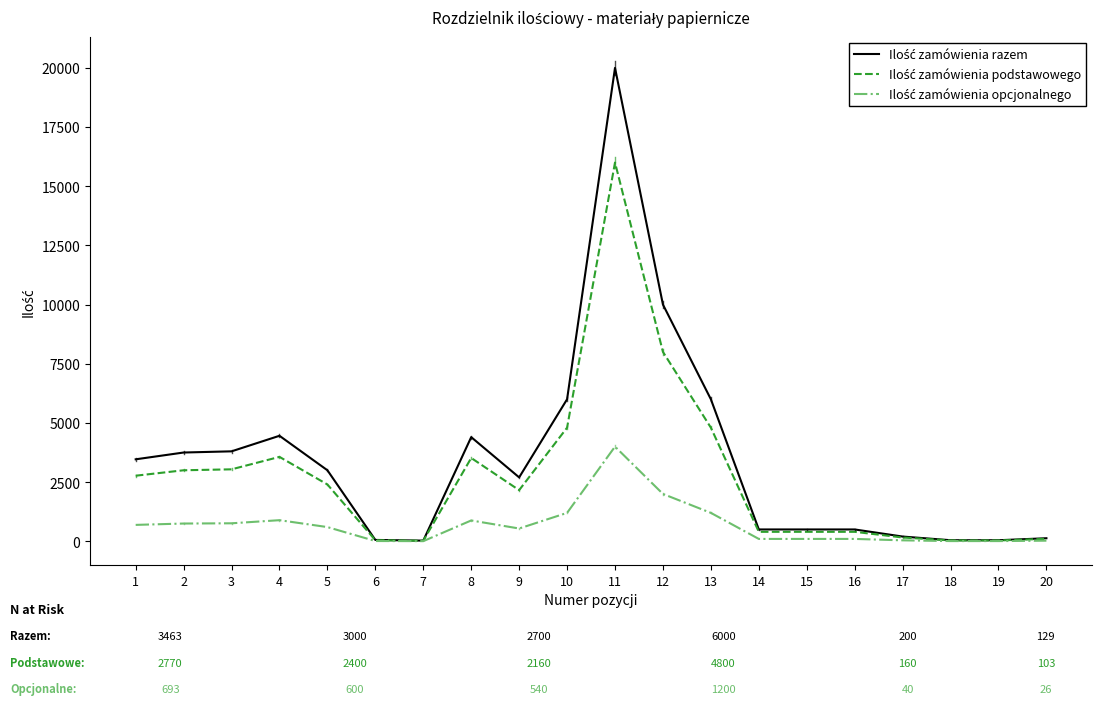

How many lines are shown in the chart?

3